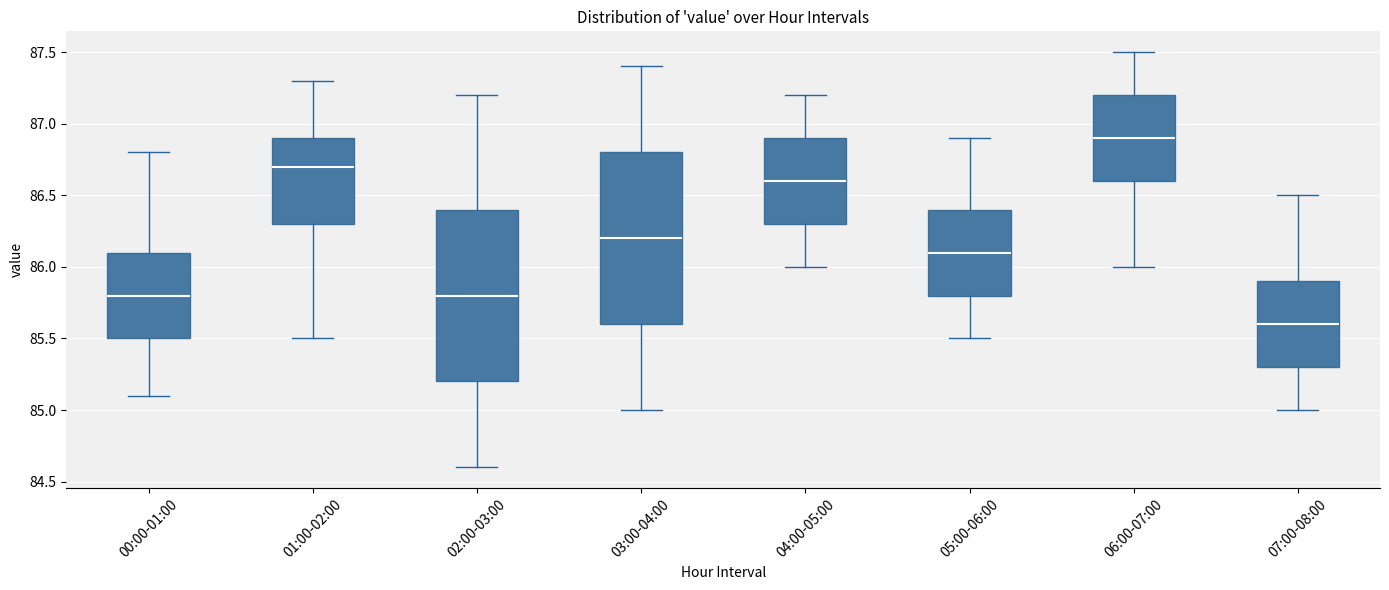

Reading left to right, transcribe this box plot: for each box, give where its median line is, the range the box spans, and where its two whiskers end, as read against the y-axis. The values are not printed on the chart, so give them approximately, as read against the axis.

00:00-01:00: median 85.8, box 85.5 to 86.1, whiskers 85.1 to 86.8
01:00-02:00: median 86.7, box 86.3 to 86.9, whiskers 85.5 to 87.3
02:00-03:00: median 85.8, box 85.2 to 86.4, whiskers 84.6 to 87.2
03:00-04:00: median 86.2, box 85.6 to 86.8, whiskers 85.0 to 87.4
04:00-05:00: median 86.6, box 86.3 to 86.9, whiskers 86.0 to 87.2
05:00-06:00: median 86.1, box 85.8 to 86.4, whiskers 85.5 to 86.9
06:00-07:00: median 86.9, box 86.6 to 87.2, whiskers 86.0 to 87.5
07:00-08:00: median 85.6, box 85.3 to 85.9, whiskers 85.0 to 86.5